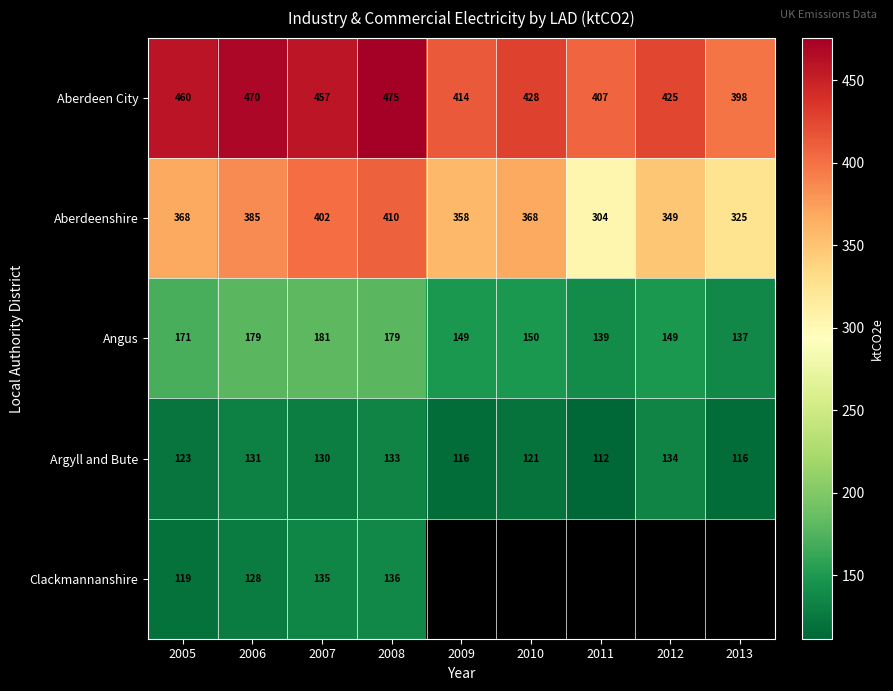

Which category has the highest value in the Angus series?

2007